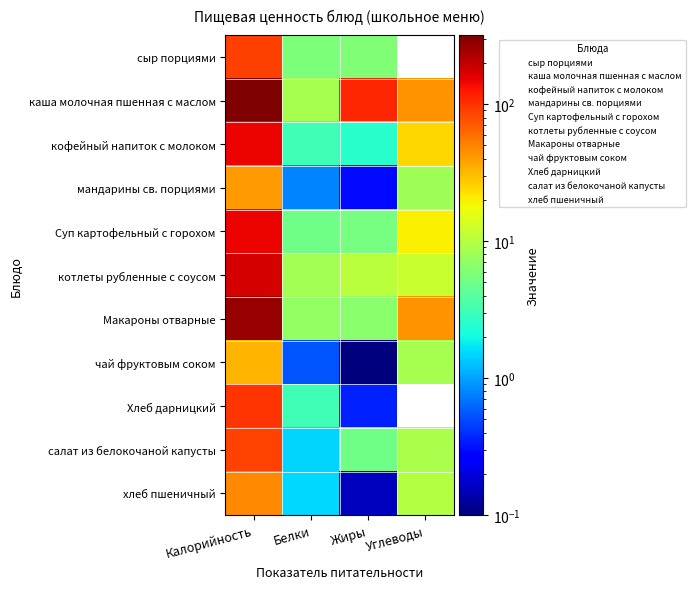

Which series has the widest spread of values?

каша молочная пшенная с маслом